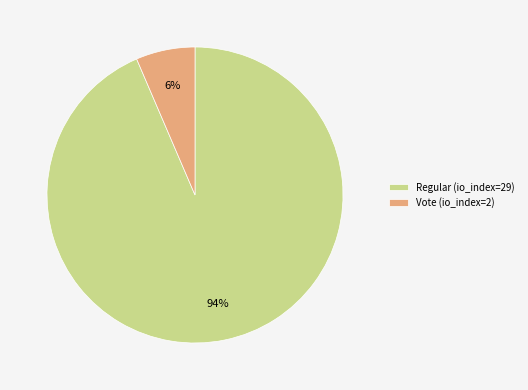

How many segments does this pie chart have?

2